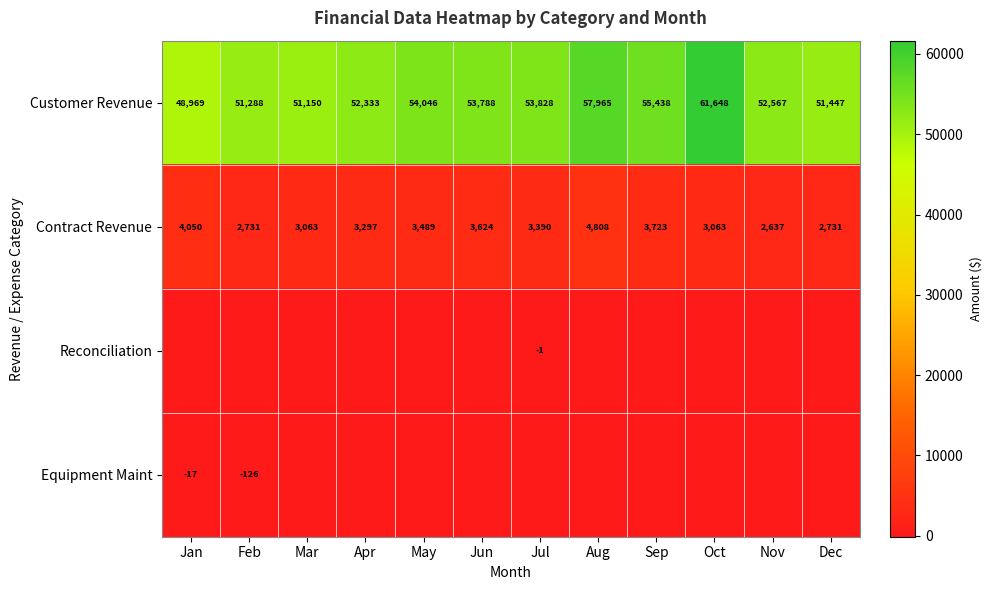

At which label does Contract Revenue reach its minimum?

Nov